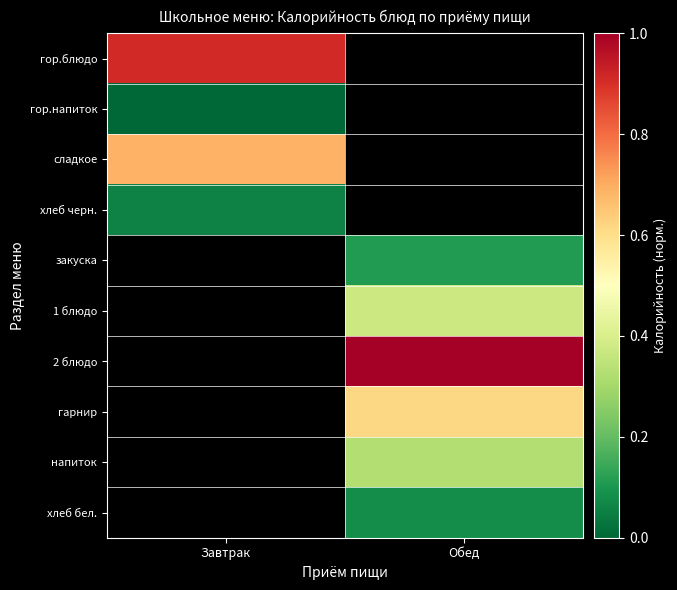

What is the maximum value shown in the chart?

1.0